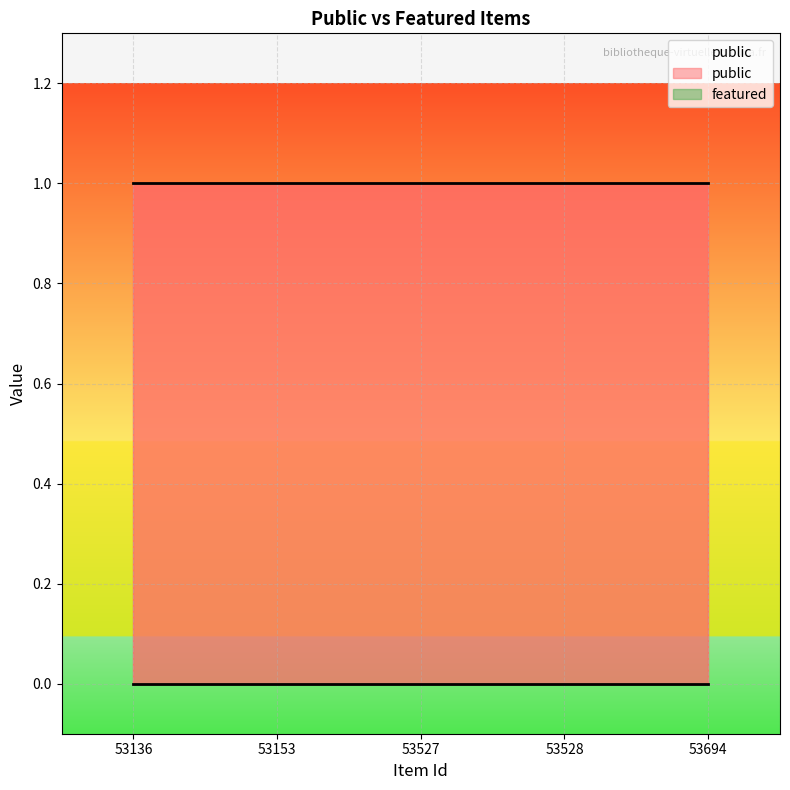

What are all the series names shown in the legend?

public, featured